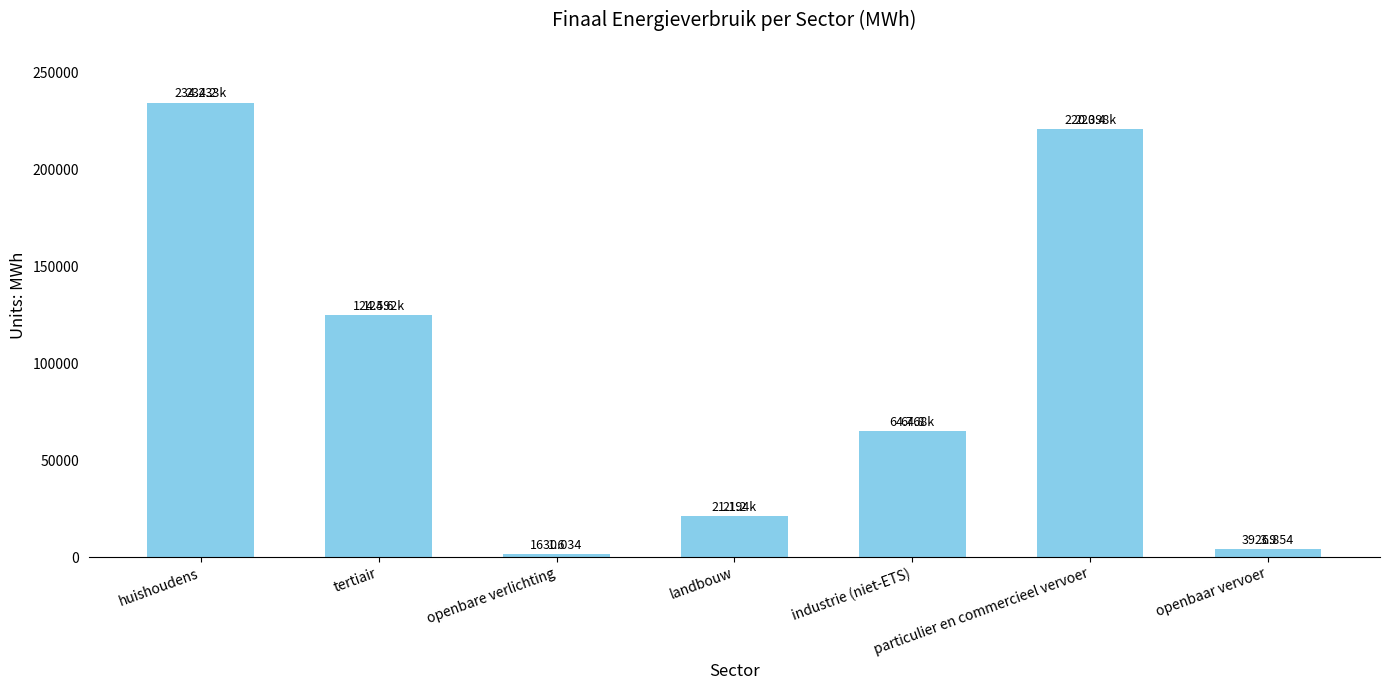

What is the minimum value shown in the chart?

1630.0